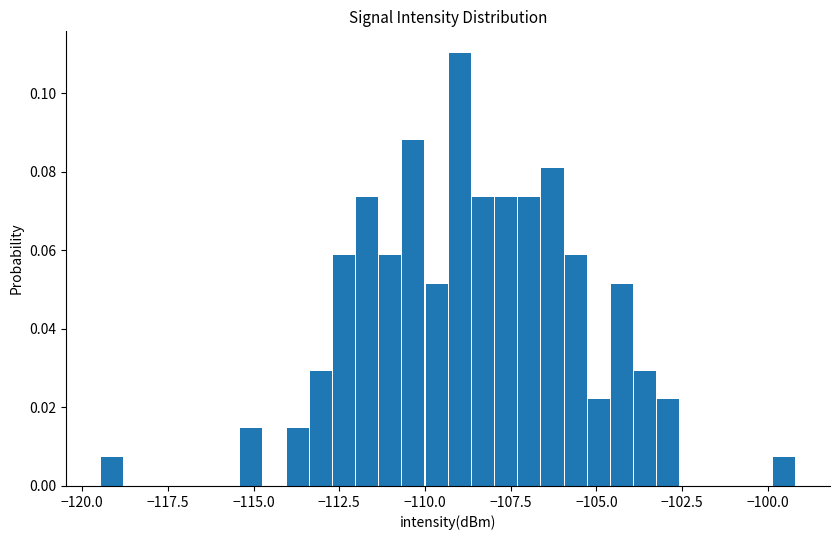

Read against the x-axis, roughly where is the centre of the tallest bar?

-109.0